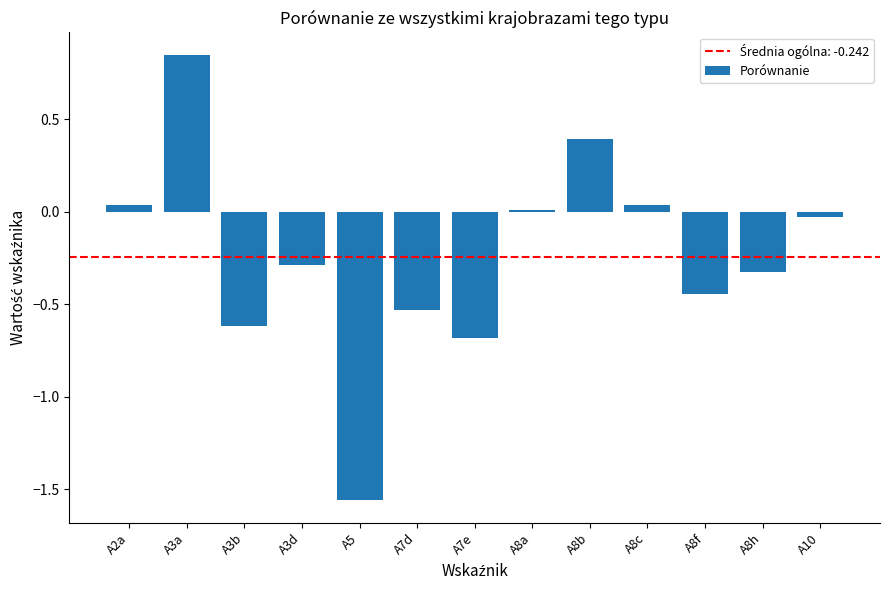

Which category has the lowest value across all series?

A5